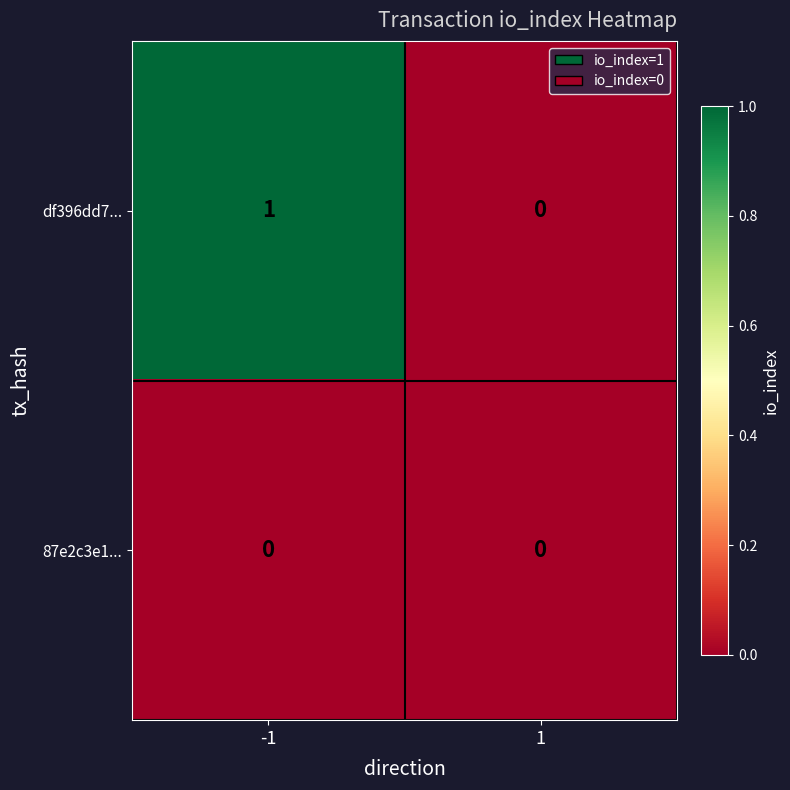

Rank the series by their maximum value, from lowest to highest.

87e2c3e1..., df396dd7...